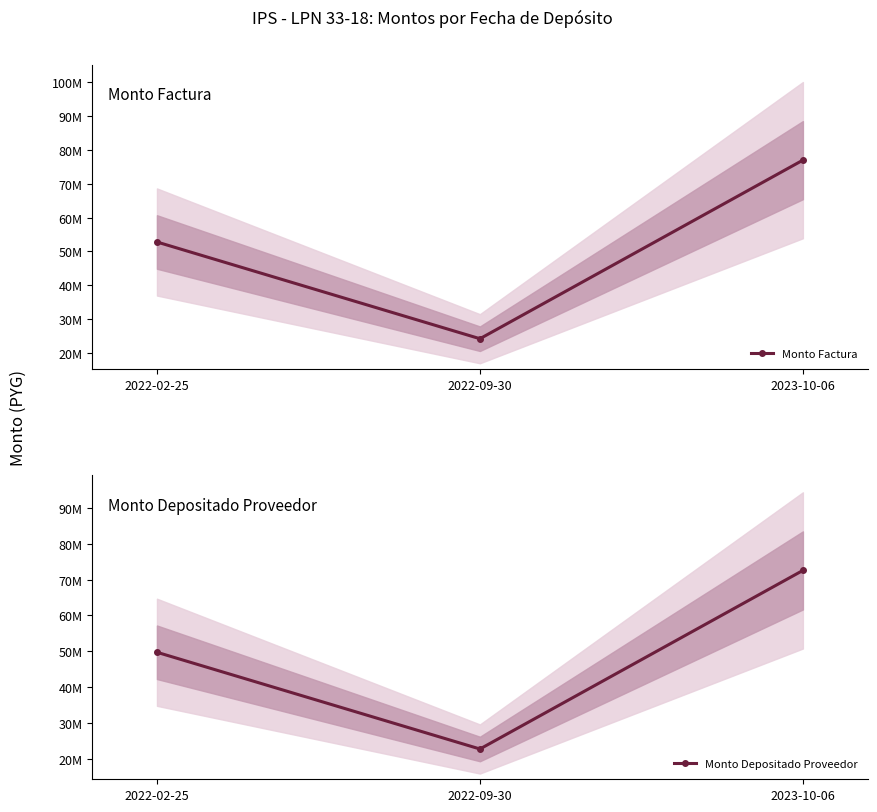

What are all the series names shown in the legend?

Monto Factura, Monto Depositado Proveedor